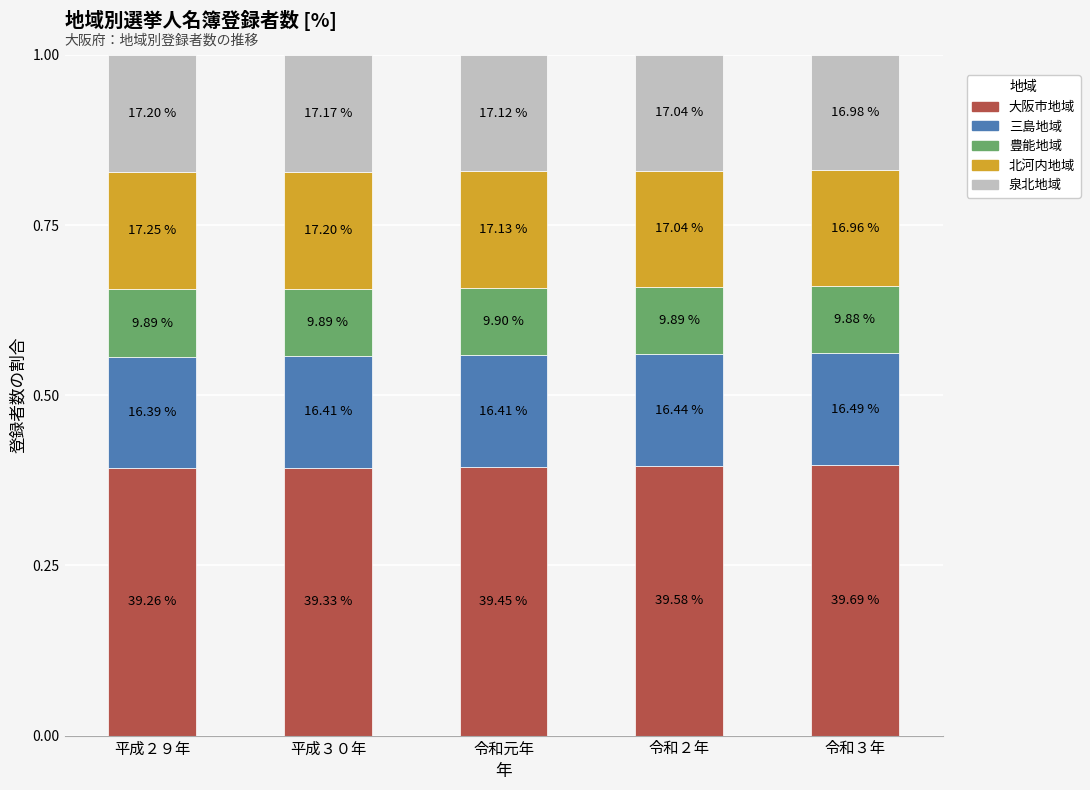

What are all the series names shown in the legend?

大阪市地域, 三島地域, 豊能地域, 北河内地域, 泉北地域